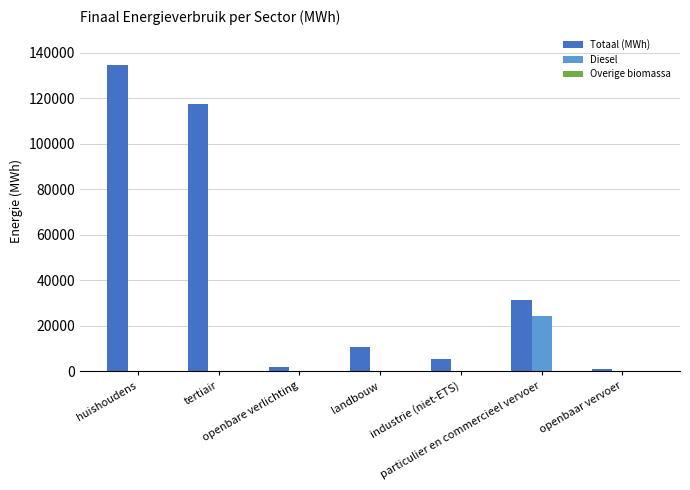

The Totaal (MWh) series shows 5414.7 at industrie (niet-ETS). True or false?

True